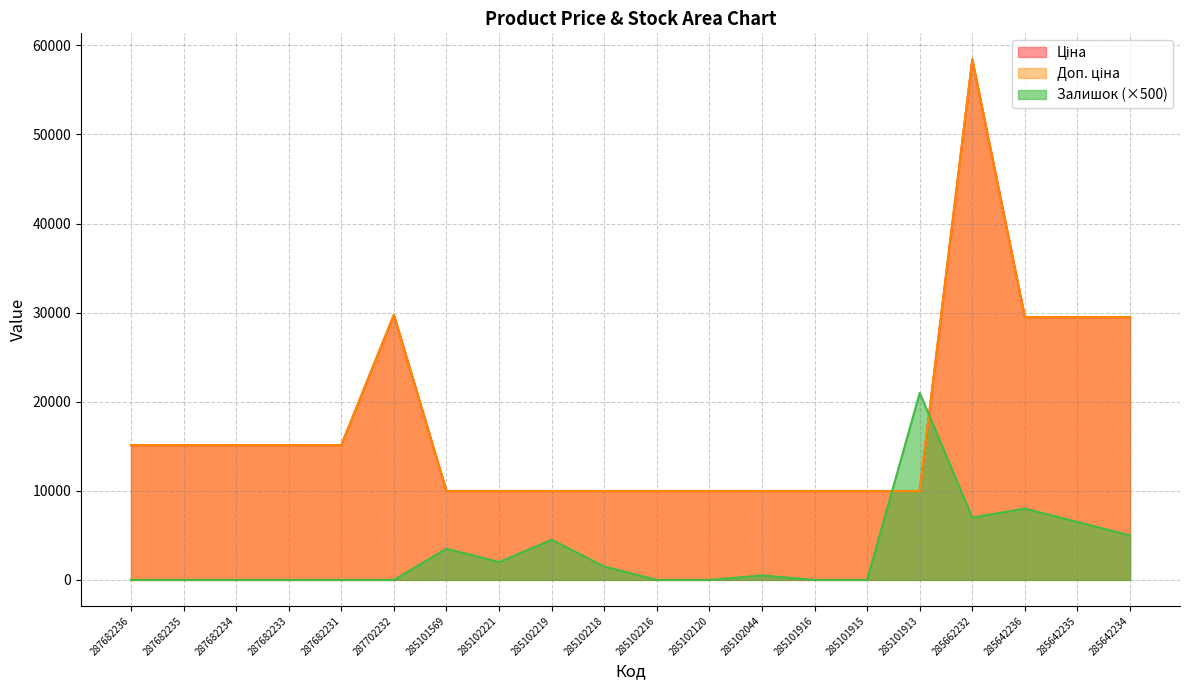

Reading left to right, list all the values displayed in this chart.

Ціна: 15120.0	15120.0	15120.0	15120.0	15120.0	29747.2	9975.0	9975.0	9975.0	9975.0	9975.0	9975.0	9975.0	9975.0	9975.0	9975.0	58426.5	29491.5	29491.5	29491.5
Доп. ціна: 15120.0	15120.0	15120.0	15120.0	15120.0	29747.2	9975.0	9975.0	9975.0	9975.0	9975.0	9975.0	9975.0	9975.0	9975.0	9975.0	58426.5	29491.5	29491.5	29491.5
Залишок: 0.0	0.0	0.0	0.0	0.0	0.0	3500.0	2000.0	4500.0	1500.0	0.0	0.0	500.0	0.0	0.0	21000.0	7000.0	8000.0	6500.0	5000.0